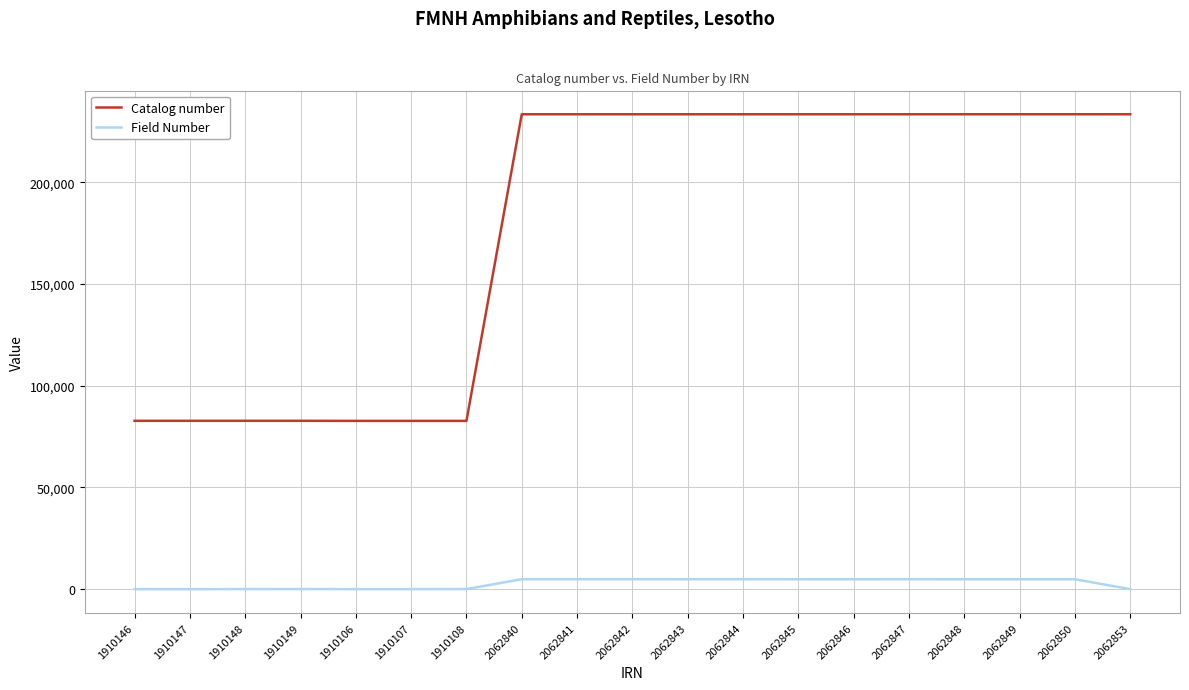

What is the difference between the maximum and second lowest values in the Catalog number series?

150710